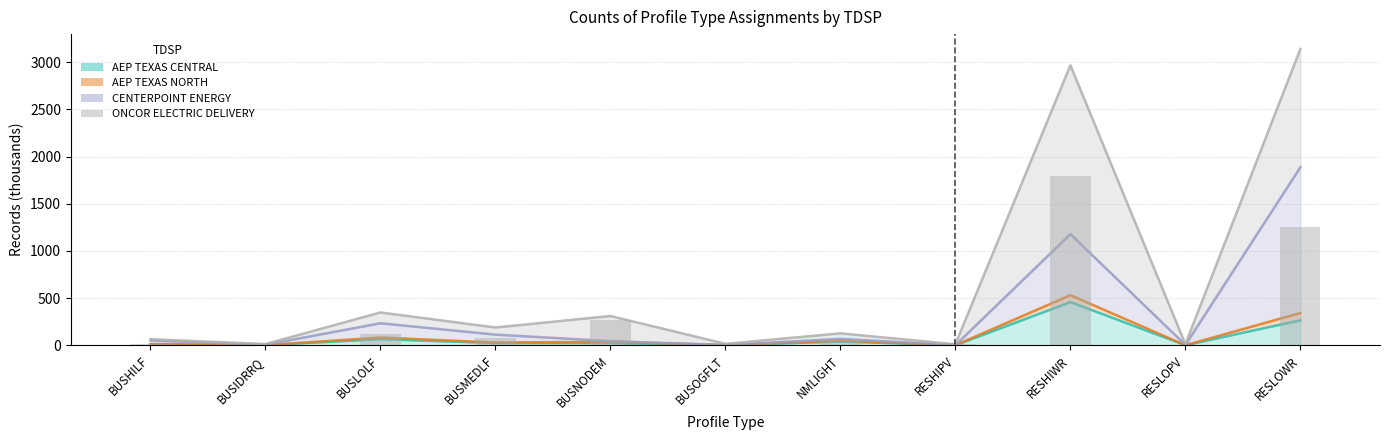

How many bars are there in each group?

4